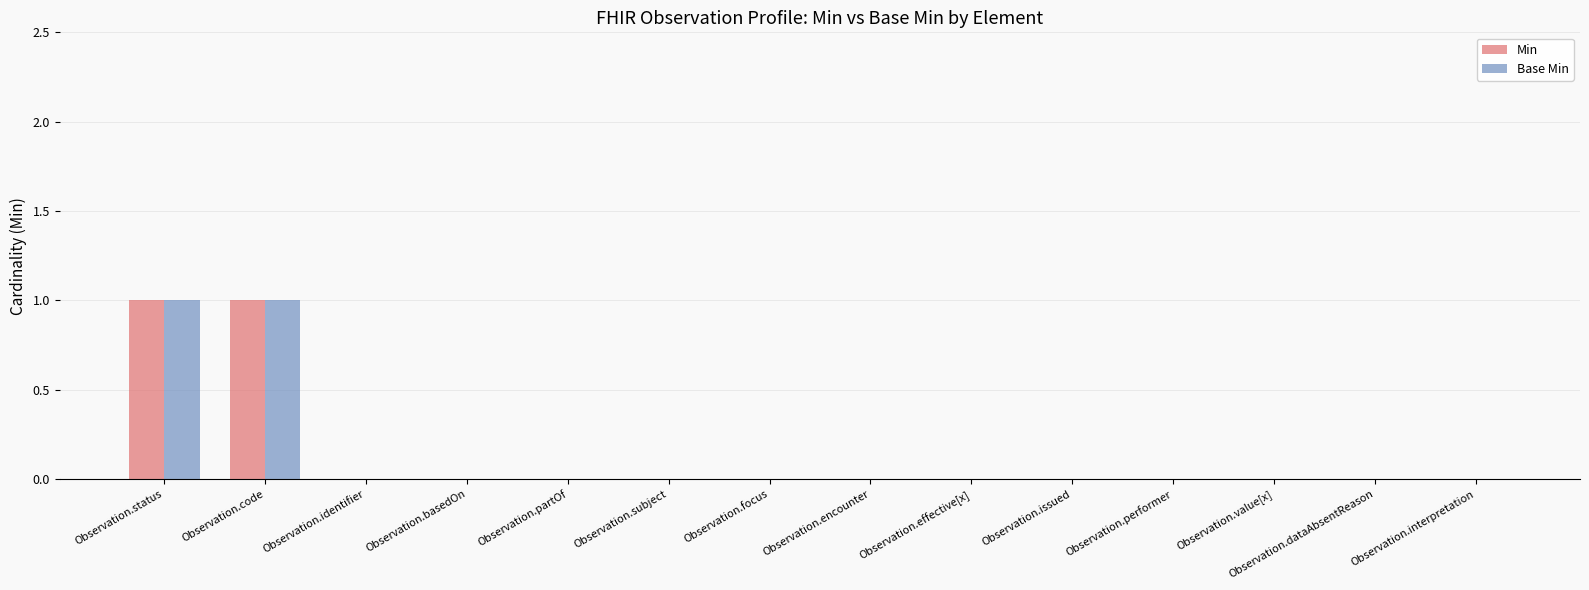

Reading left to right, what are all the values shown in this chart?

Min: Observation.status=1	Observation.code=1	Observation.identifier=0	Observation.basedOn=0	Observation.partOf=0	Observation.subject=0	Observation.focus=0	Observation.encounter=0	Observation.effective[x]=0	Observation.issued=0	Observation.performer=0	Observation.value[x]=0	Observation.dataAbsentReason=0	Observation.interpretation=0
Base Min: Observation.status=1	Observation.code=1	Observation.identifier=0	Observation.basedOn=0	Observation.partOf=0	Observation.subject=0	Observation.focus=0	Observation.encounter=0	Observation.effective[x]=0	Observation.issued=0	Observation.performer=0	Observation.value[x]=0	Observation.dataAbsentReason=0	Observation.interpretation=0